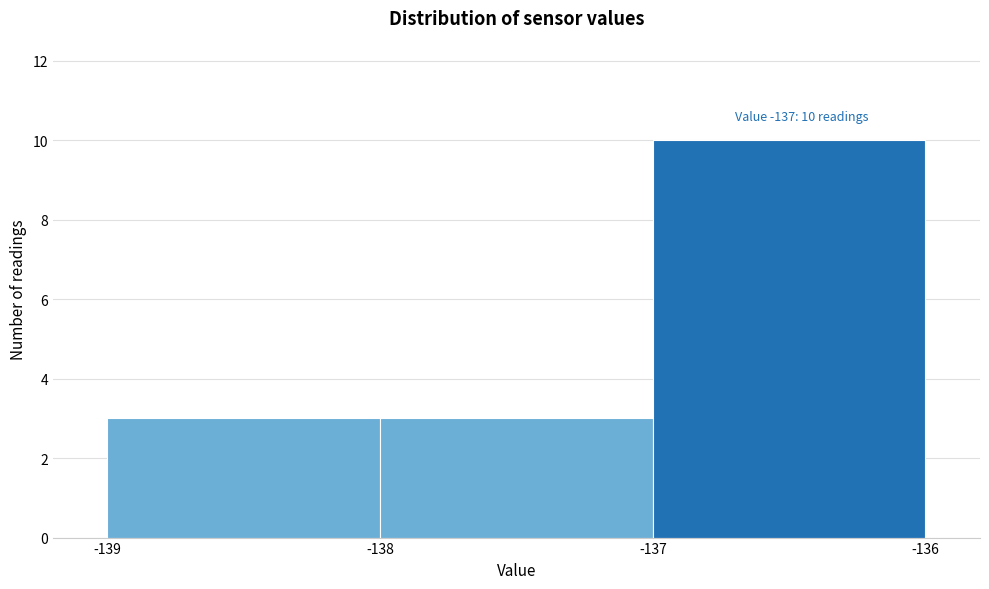

Reading right to left, transcribe all the data shown in this chart.

10	3	3